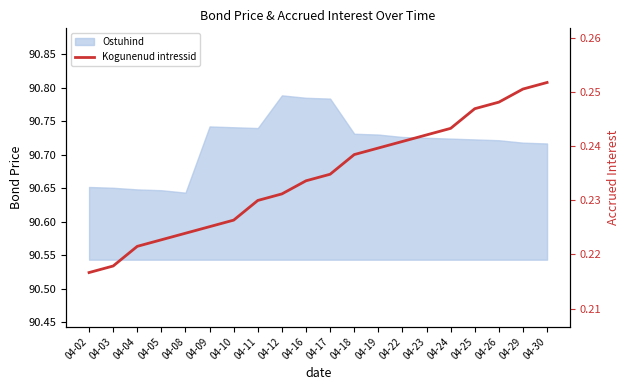

Which has a higher value, 04-10 or 04-17?

04-17